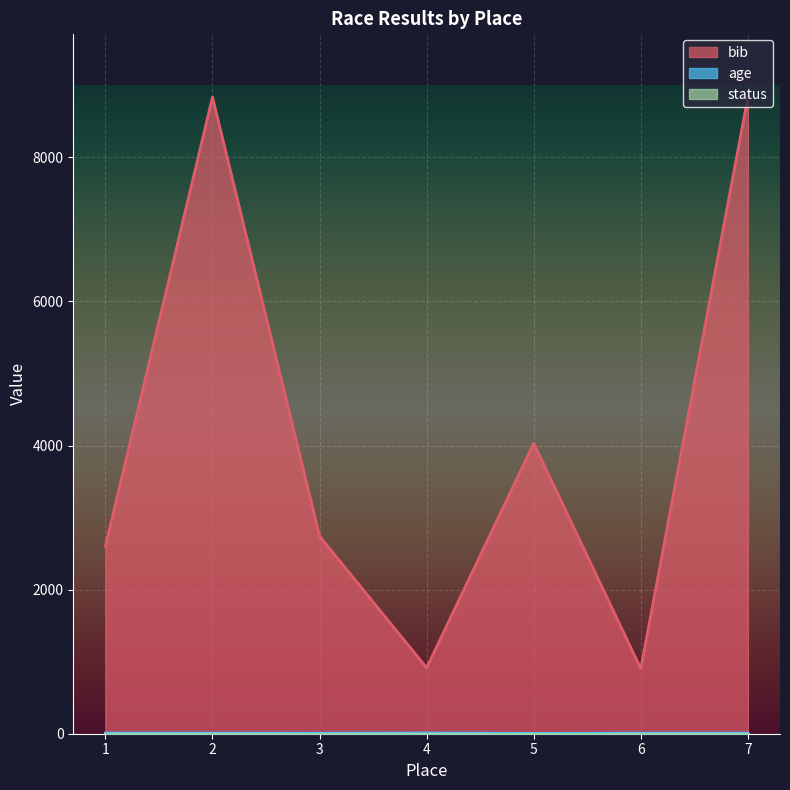

The value of bib at 3 is 2742. True or false?

True